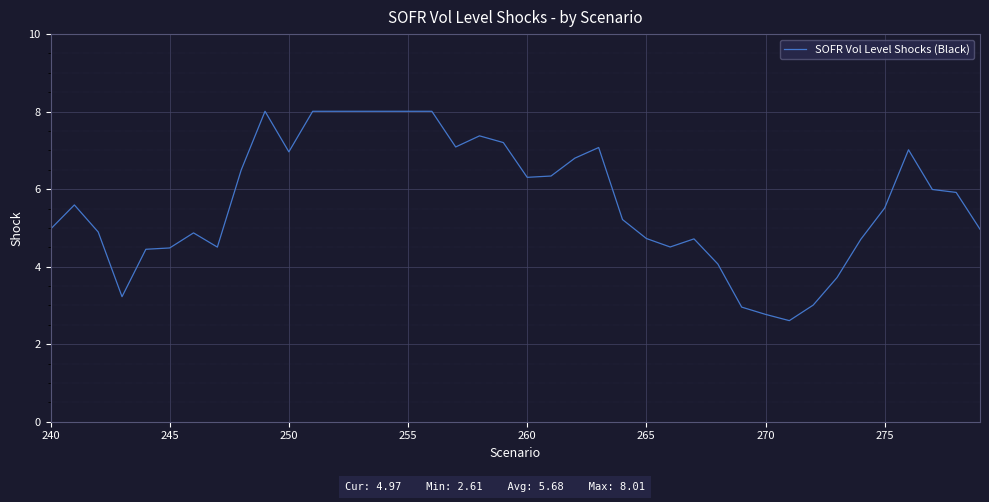

What is the difference between the maximum and minimum values?

5.4